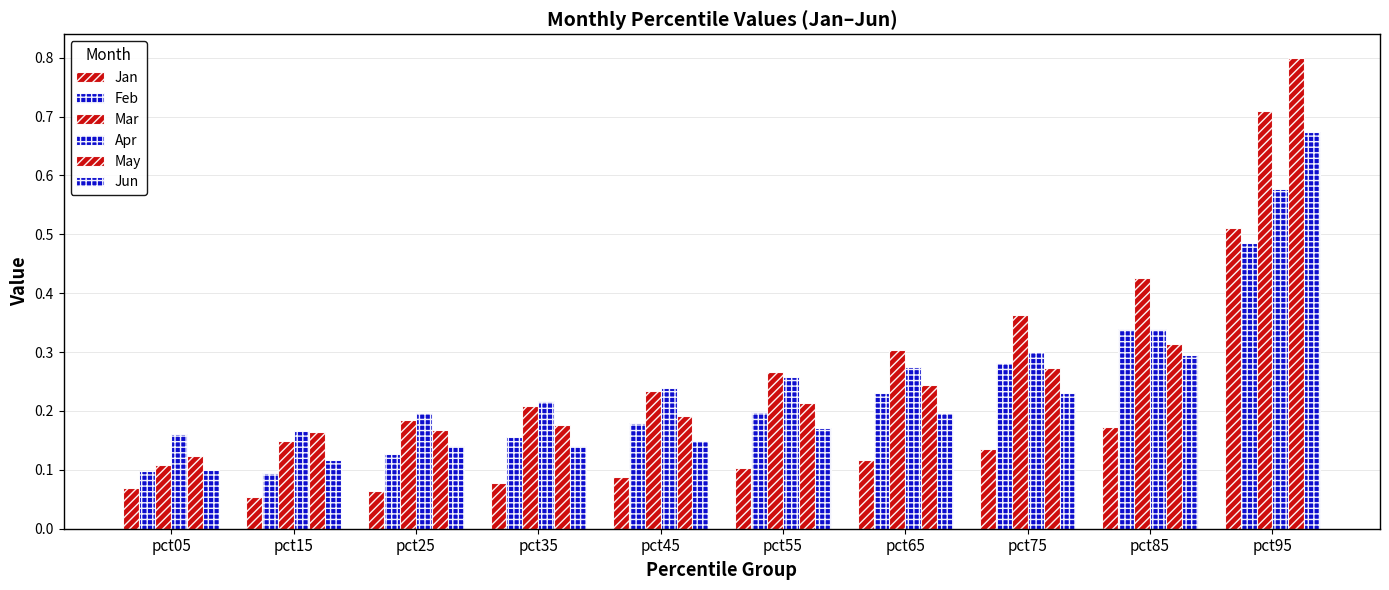

What is the spread (max minus min) of values at pct85?

0.3